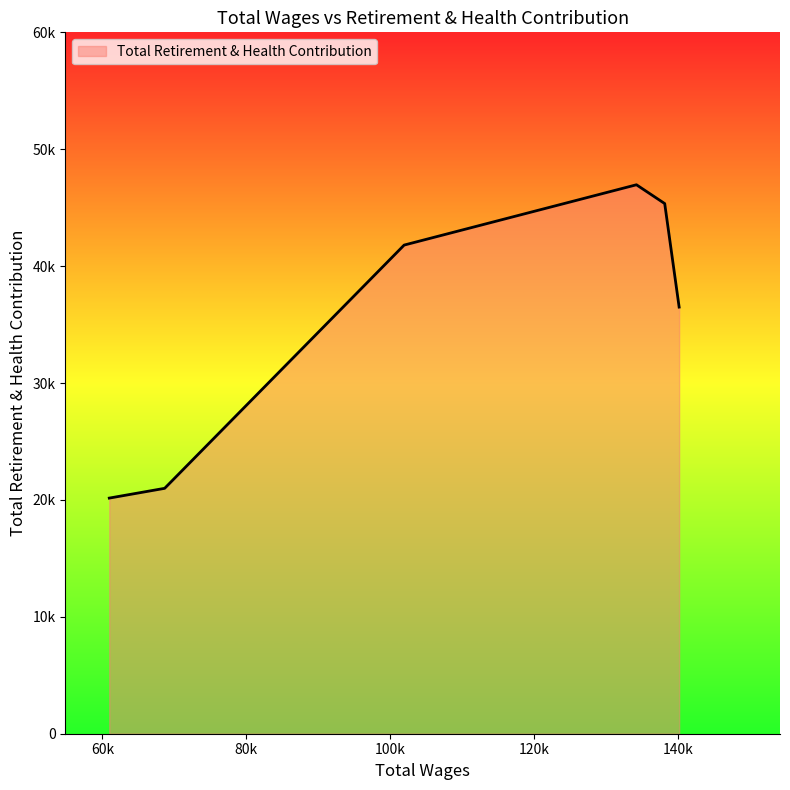

List the labels in order of value, largest first.

134213.0, 138140.0, 101934.0, 140145.0, 68659.0, 60964.0